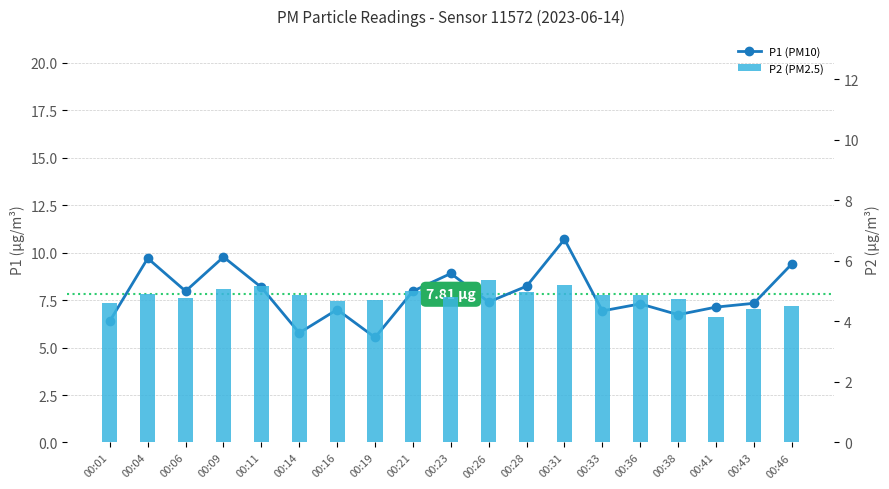

Does the chart contain stacked bars?

No